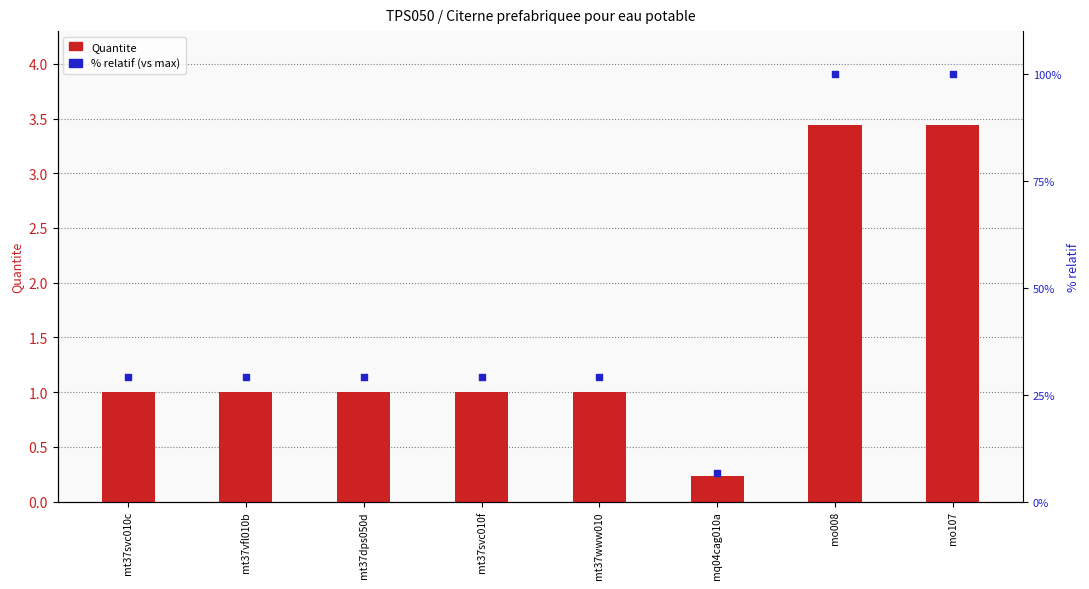

Which series reaches the maximum Y coordinate?

% relatif